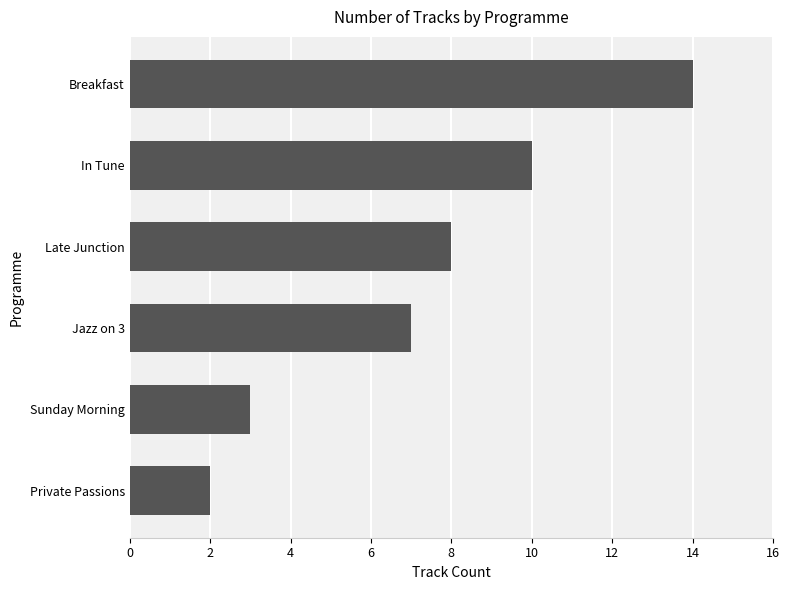

List the labels in order of value, smallest first.

Private Passions, Sunday Morning, Jazz on 3, Late Junction, In Tune, Breakfast